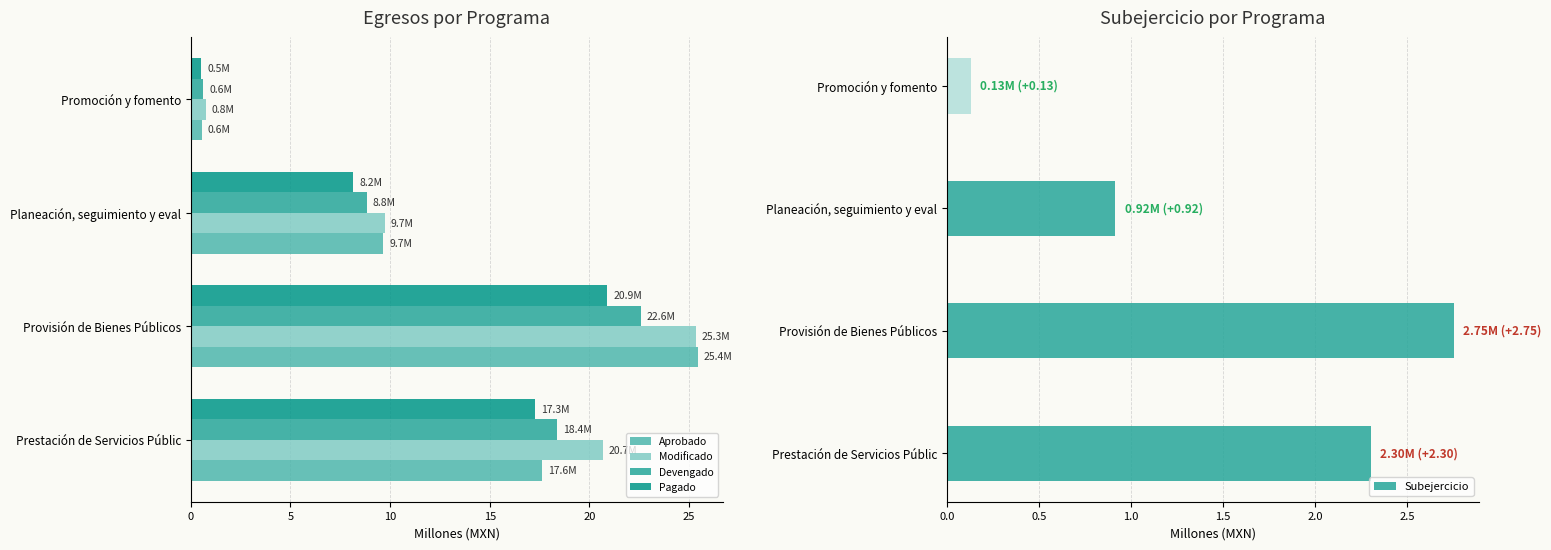

What is the total value across all series at 0?

76.2